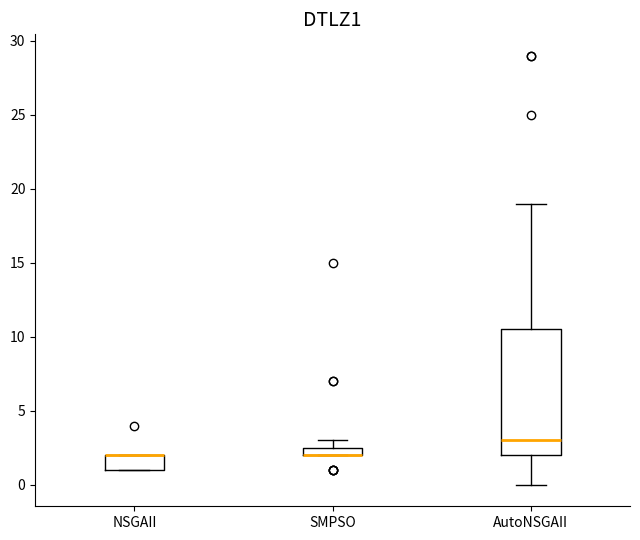

Where is the lower edge of the box for NSGAII on the y-axis? The values are not printed on the chart, so give them approximately, as read against the axis.

1.0